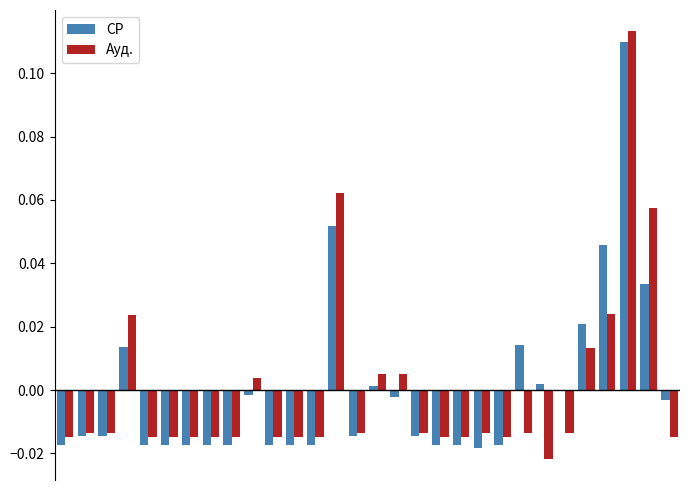

How many values in the Ауд. series exceed 0?

9